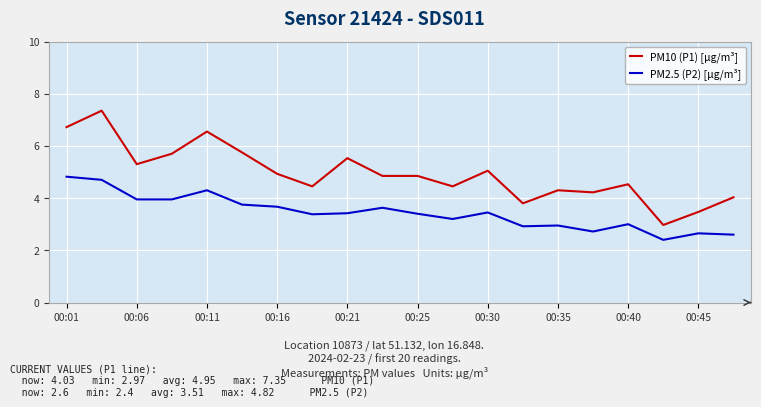

What is the minimum value shown in the chart?

2.4